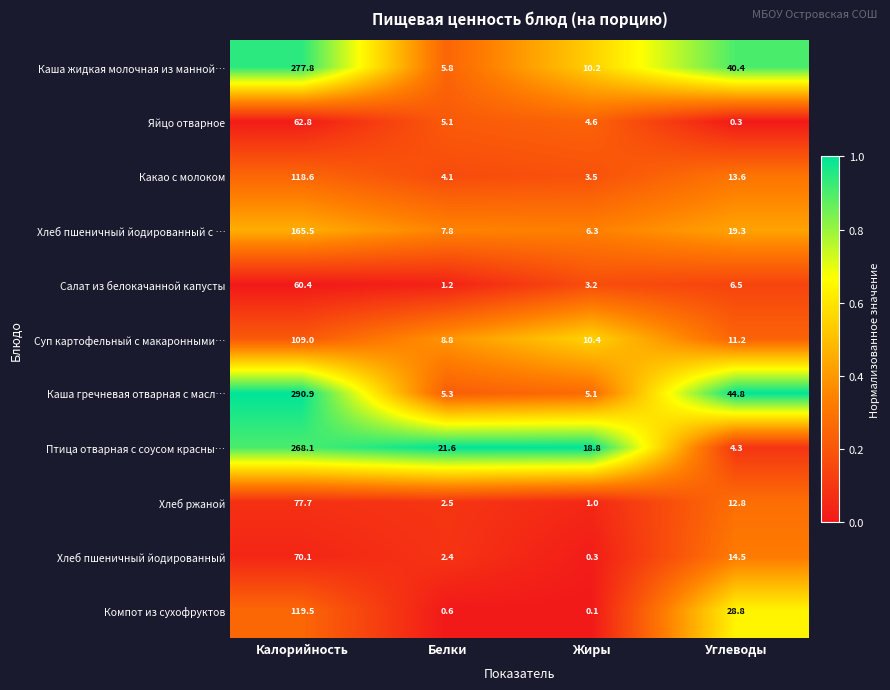

At how many categories does at least one series exceed 0?

4